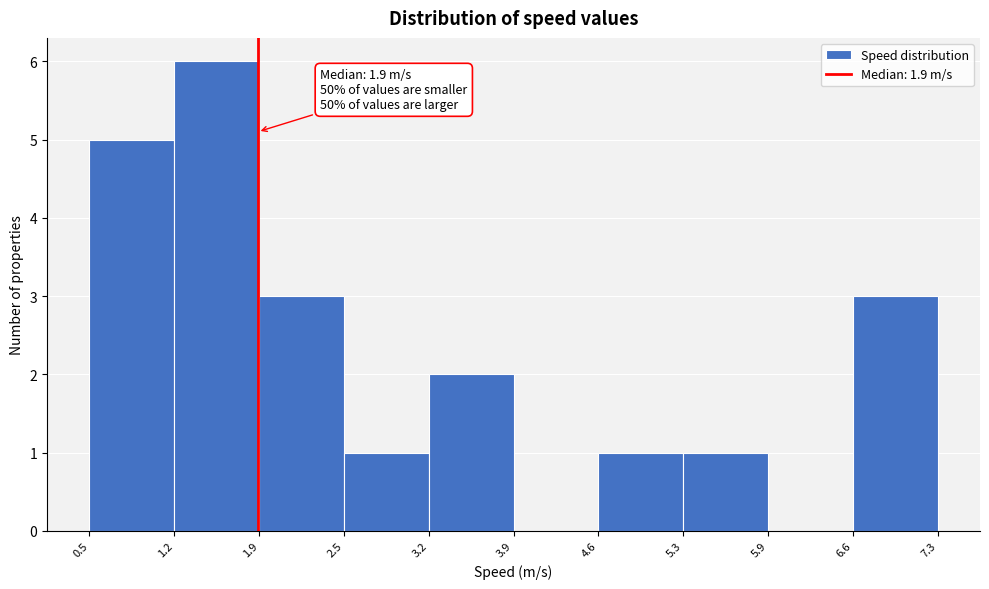

Over which range of the x-axis is the bar tallest?

1.2 to 1.9